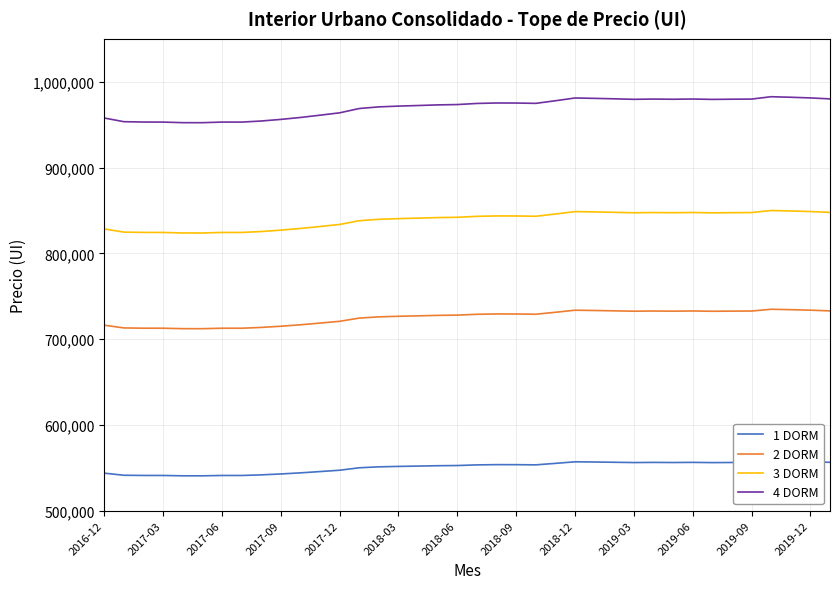

Does the chart display data point markers on the line(s)?

No